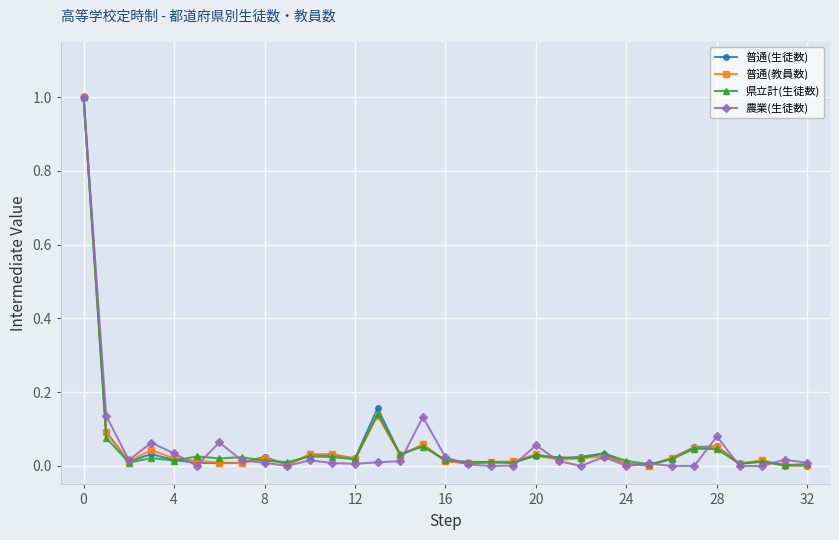

True or false: 県立計(生徒数) has more than 0 points higher than both neighbors.

True